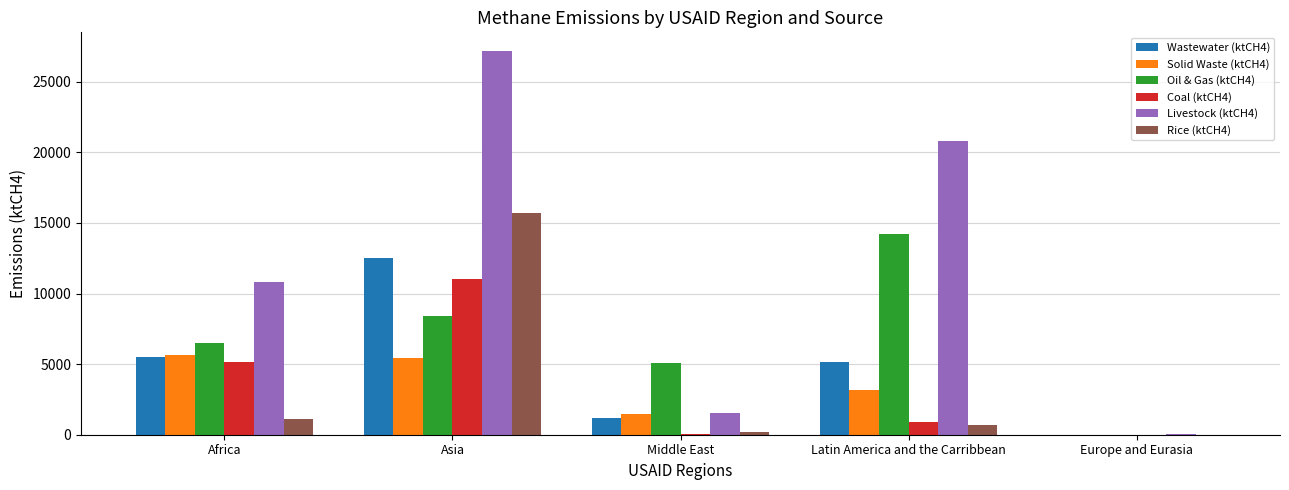

At which label is Wastewater (ktCH4) closest to 6250?

Africa